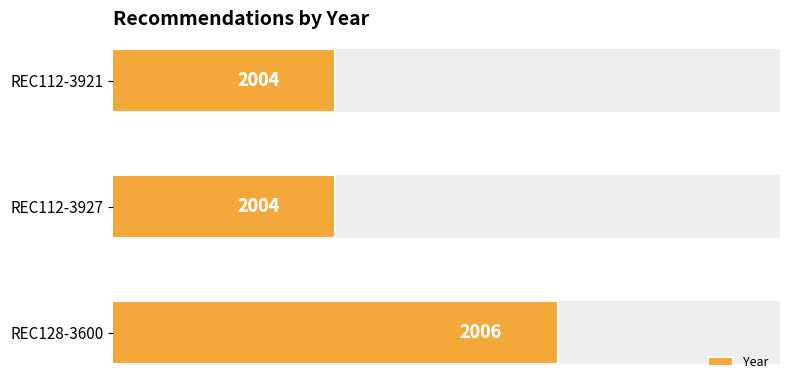

What is the average value?

2005